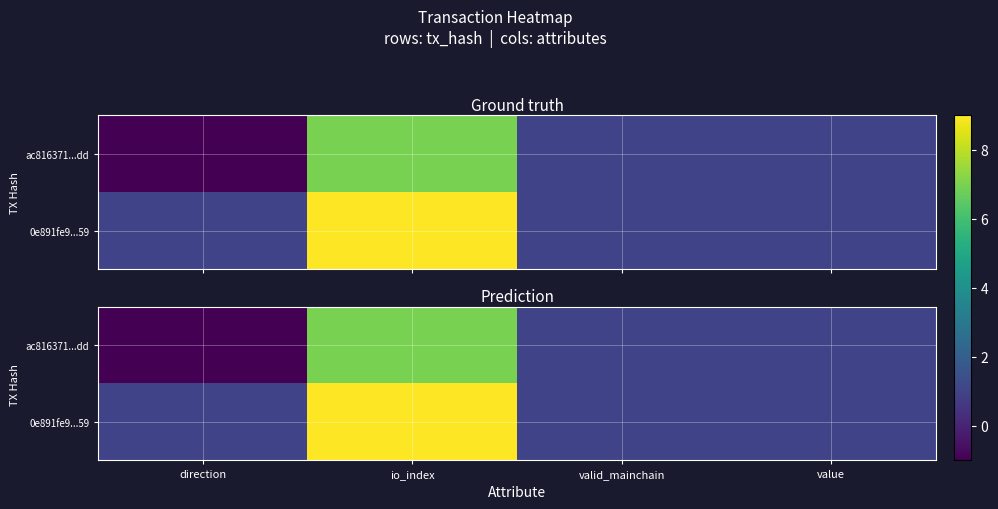

Rank the series by their average value, from highest to lowest.

0e891fe9...59, ac816371...dd